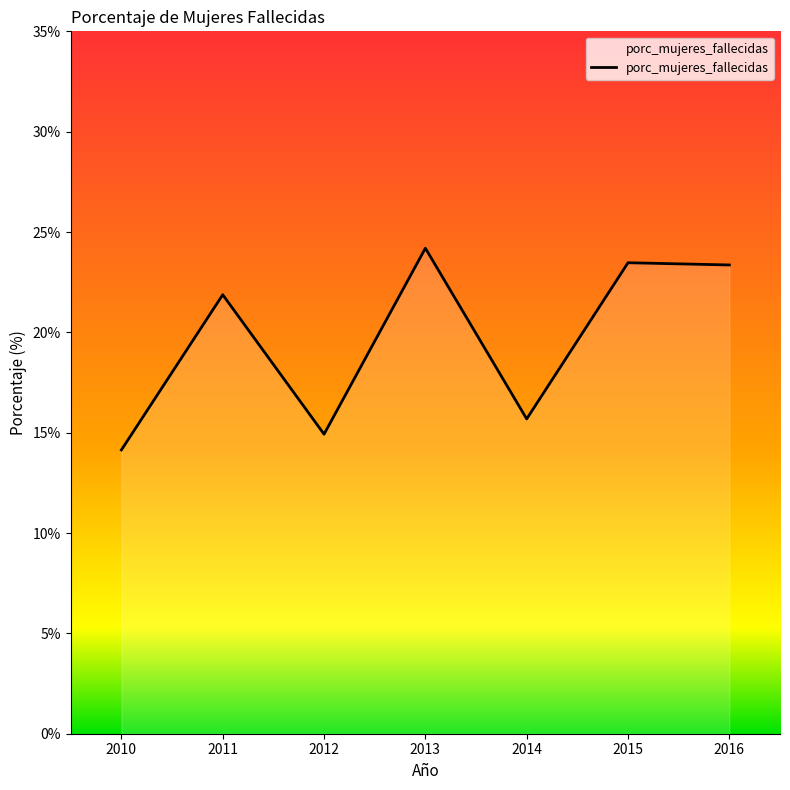

What is the change in value from 2011 to 2012?

-6.9